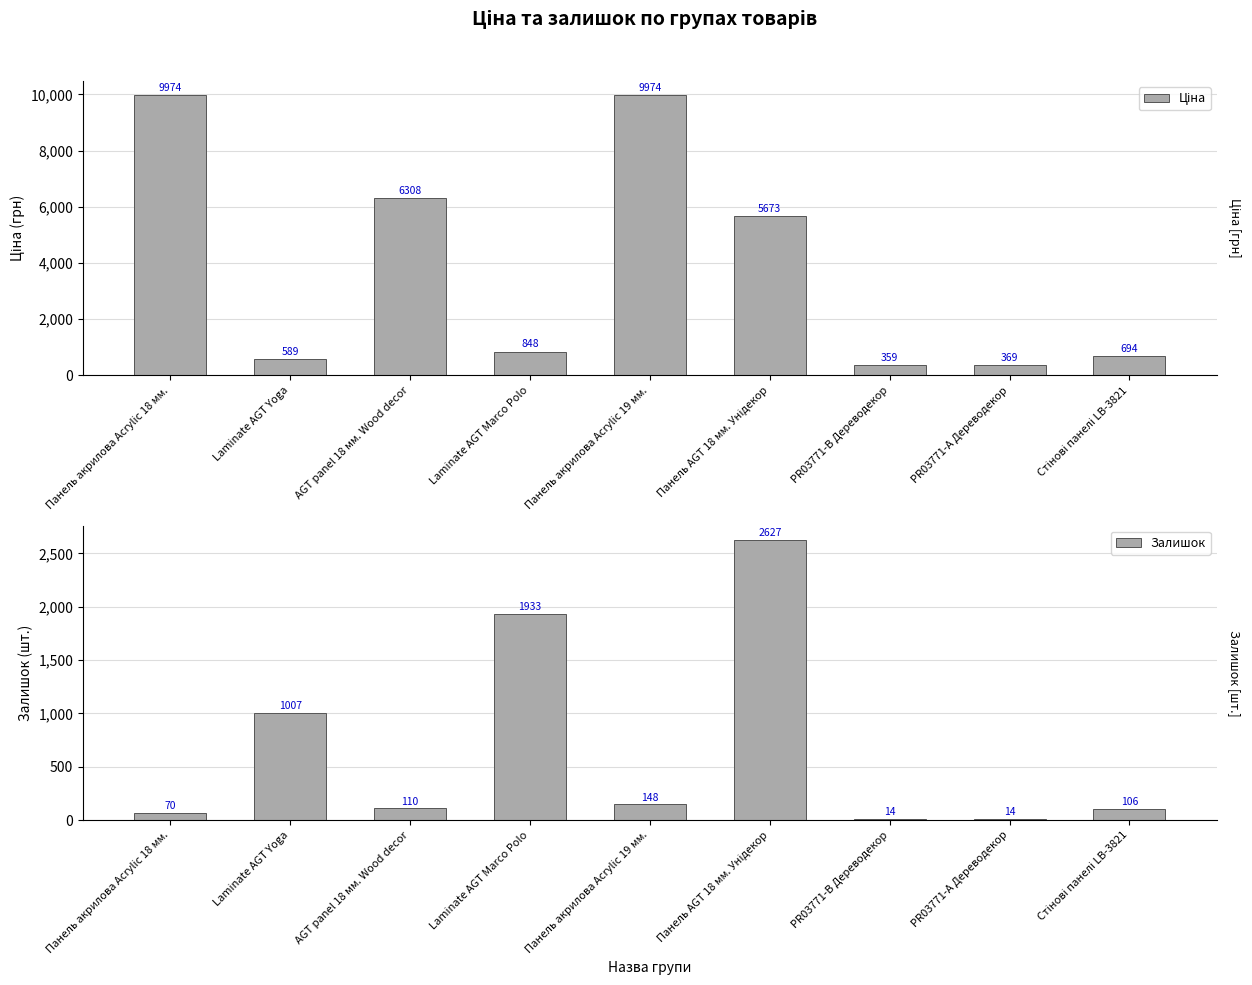

Rank the series by their average value, from highest to lowest.

Ціна, Залишок